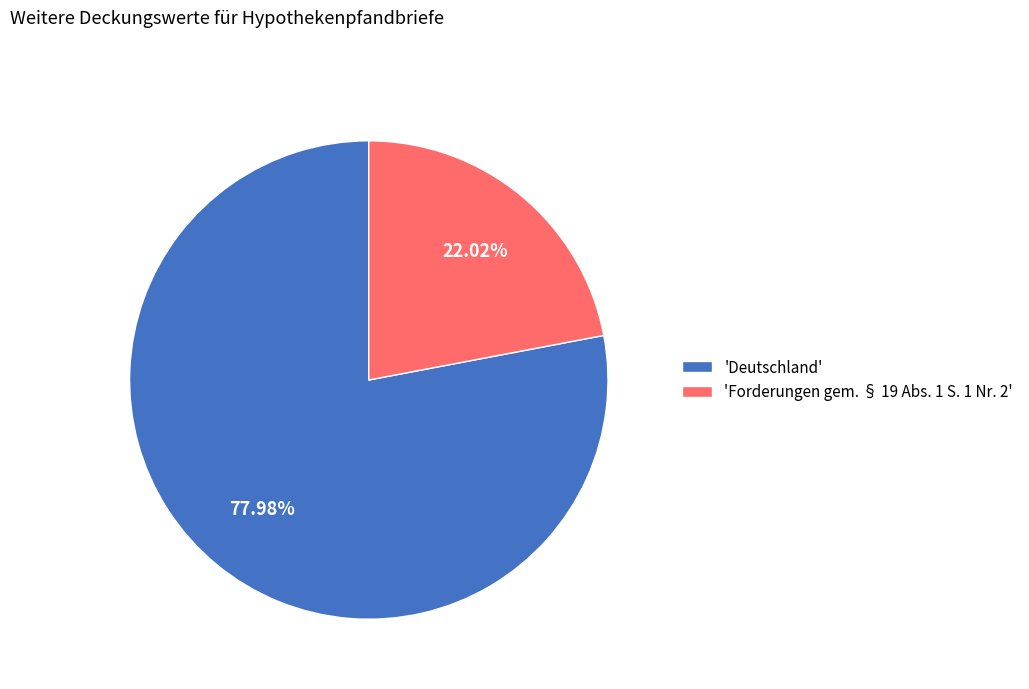

What is the ratio of the value at 'Forderungen gem. § 19 Abs. 1 S. 1 Nr. 2' to the value at 'Deutschland'?

0.3